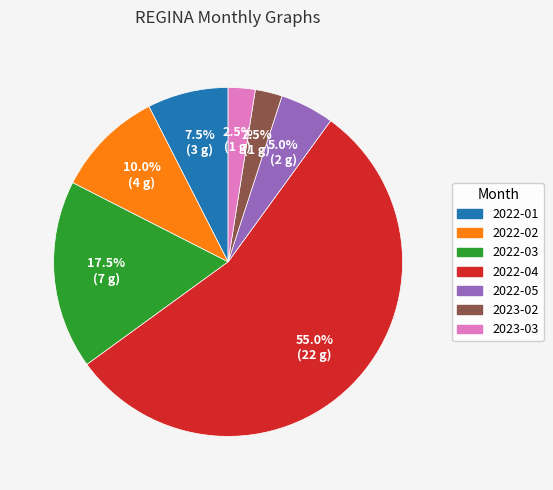

Is there any slice that represents more than half of the pie?

Yes